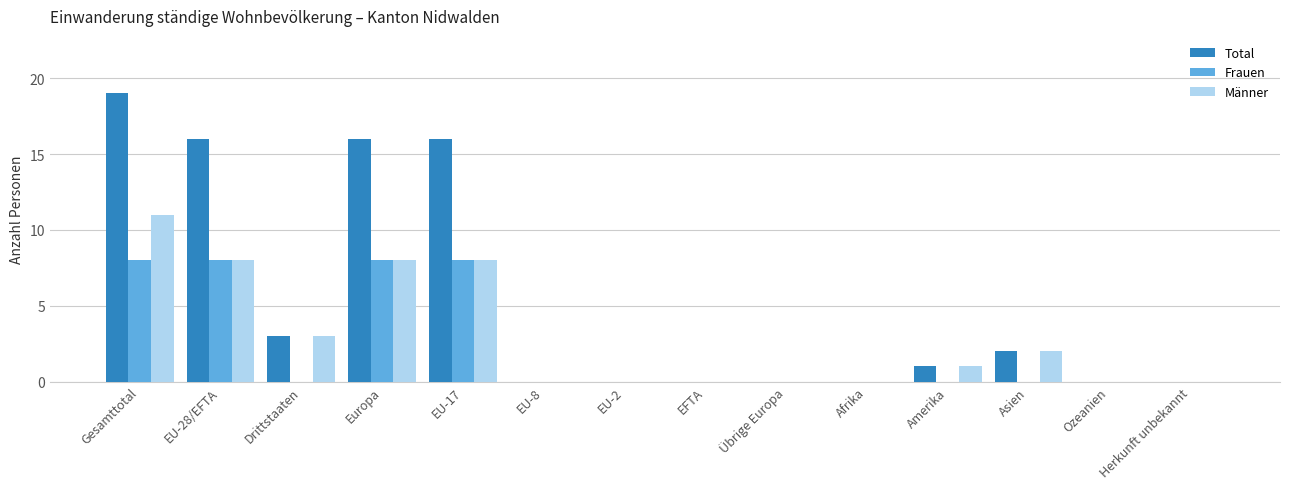

What are all the series names shown in the legend?

Total, Frauen, Männer